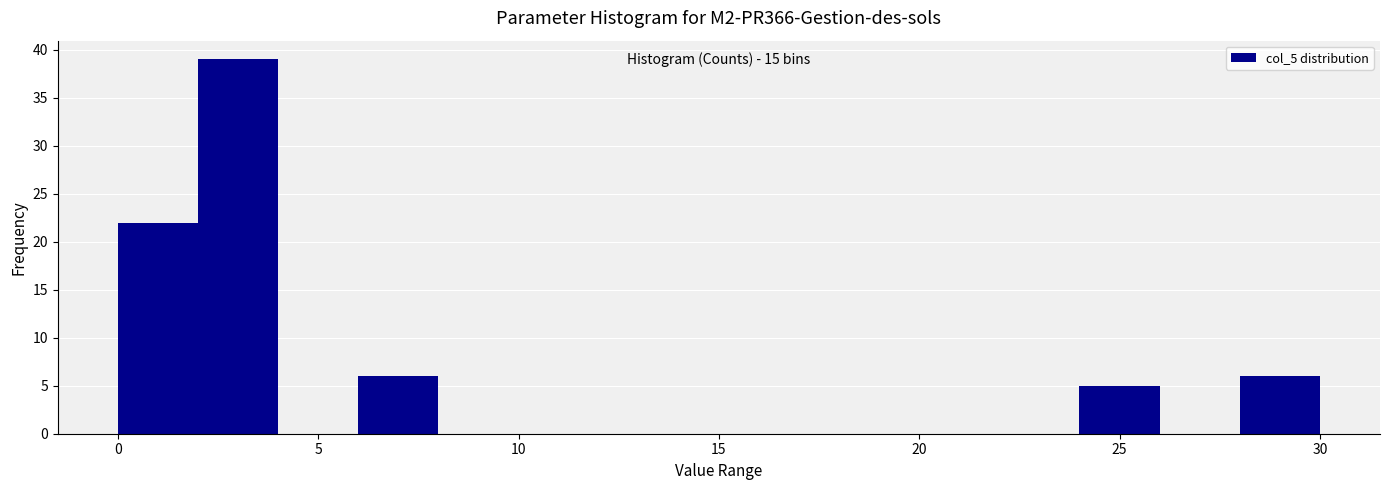

Over which range of the x-axis is the bar tallest?

2 to 4